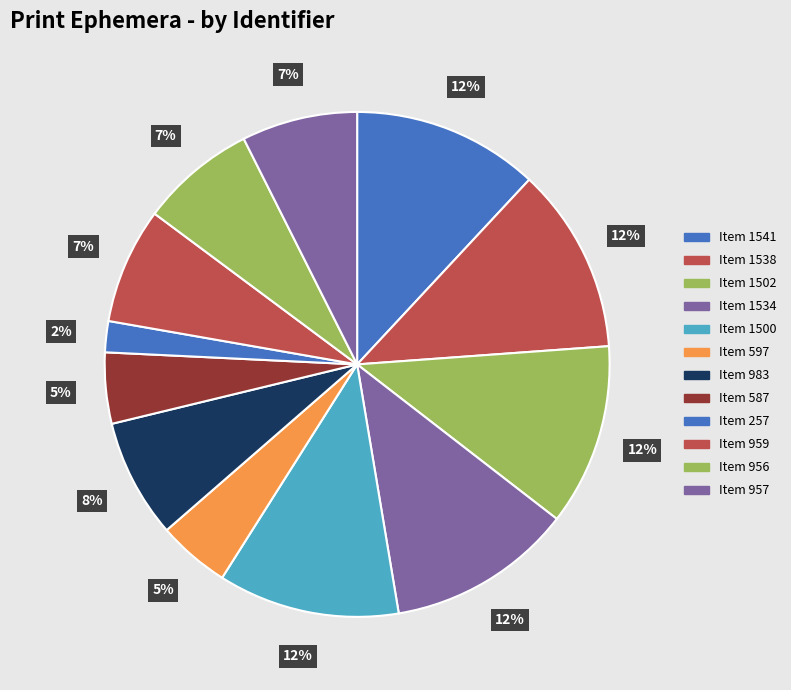

Is it true that Item 1500 is 20% of the pie?

False